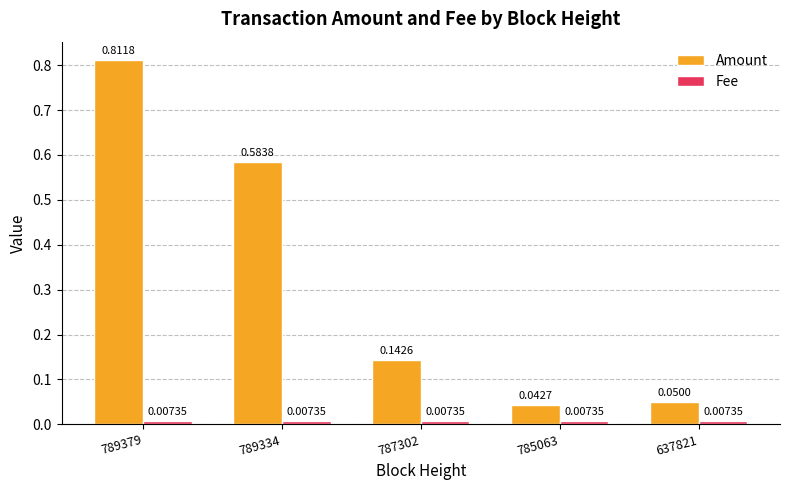

Rank the categories by Amount value from highest to lowest.

789379, 789334, 787302, 637821, 785063